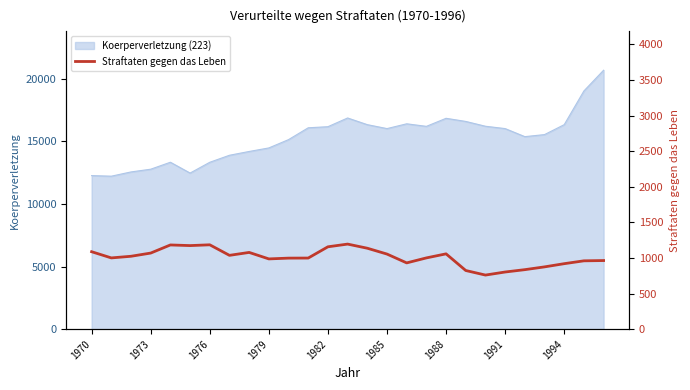

What is the lowest value of the Koerperverletzung (223) series?

12213